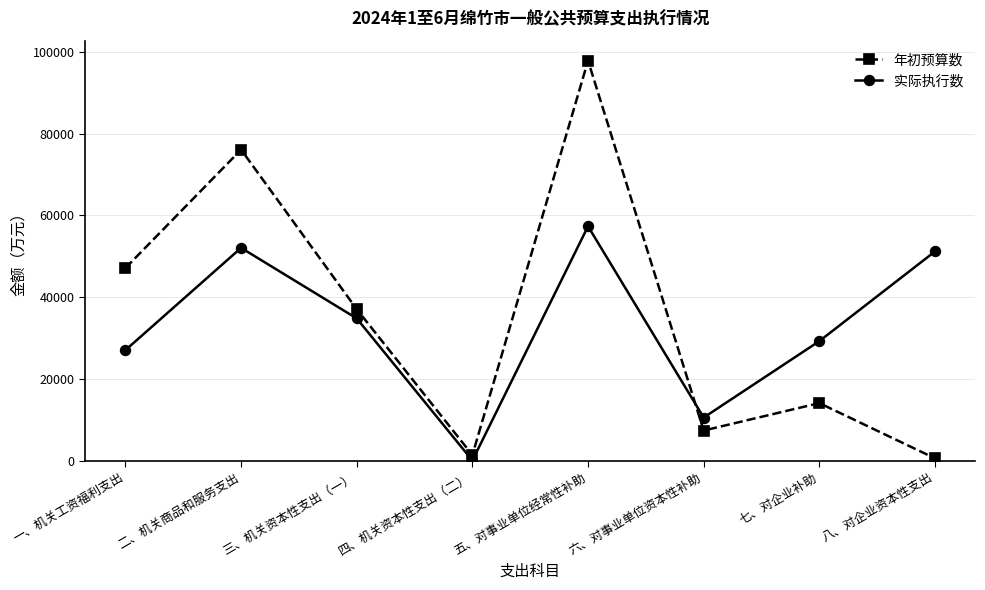

At which category does 年初预算数 reach its first local peak?

二、机关商品和服务支出